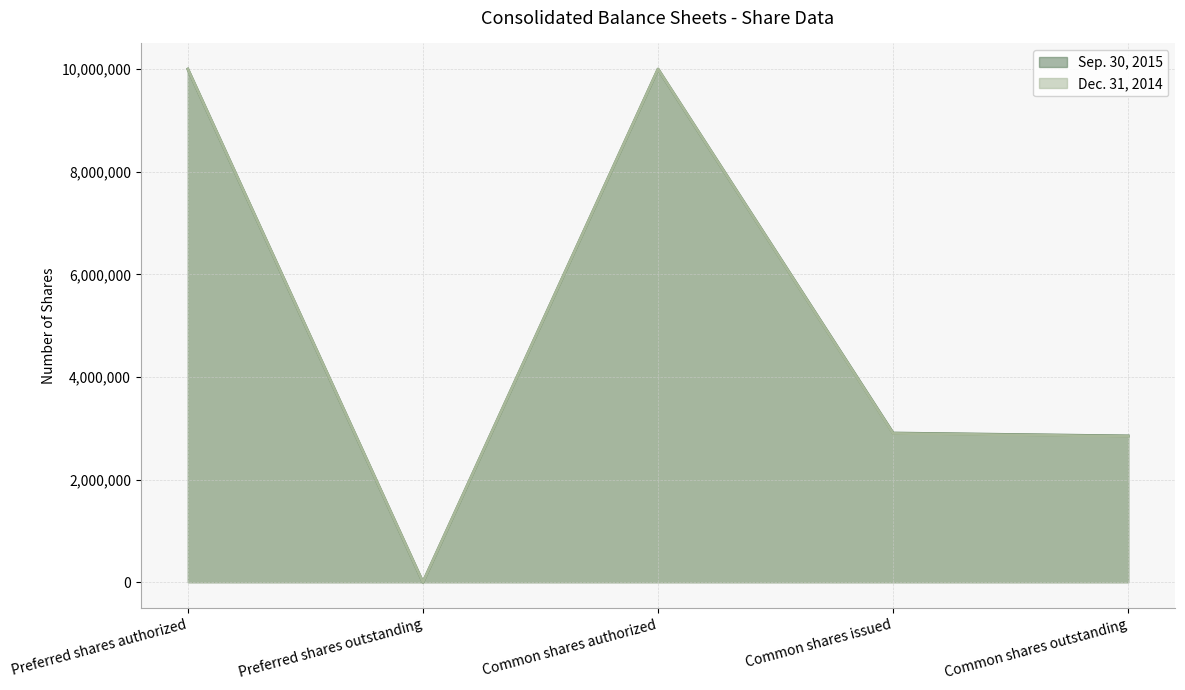

Count the number of categories in the chart.

5